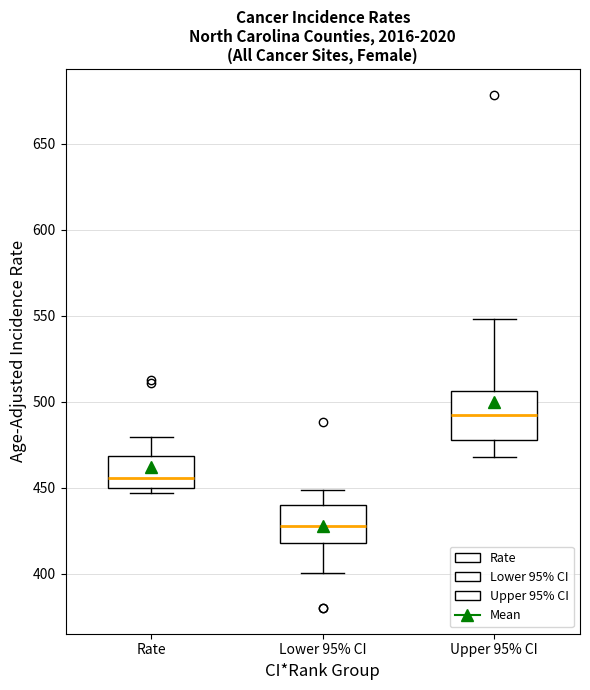

Reading left to right, read every box against the y-axis: the position of its median line, the range the box covers, and the ends of its whiskers. The values are not printed on the chart, so give them approximately, as read against the axis.

Rate: median 455, box 450 to 470, whiskers 445 to 480
Lower 95% CI: median 430, box 420 to 440, whiskers 400 to 450
Upper 95% CI: median 490, box 480 to 505, whiskers 470 to 550